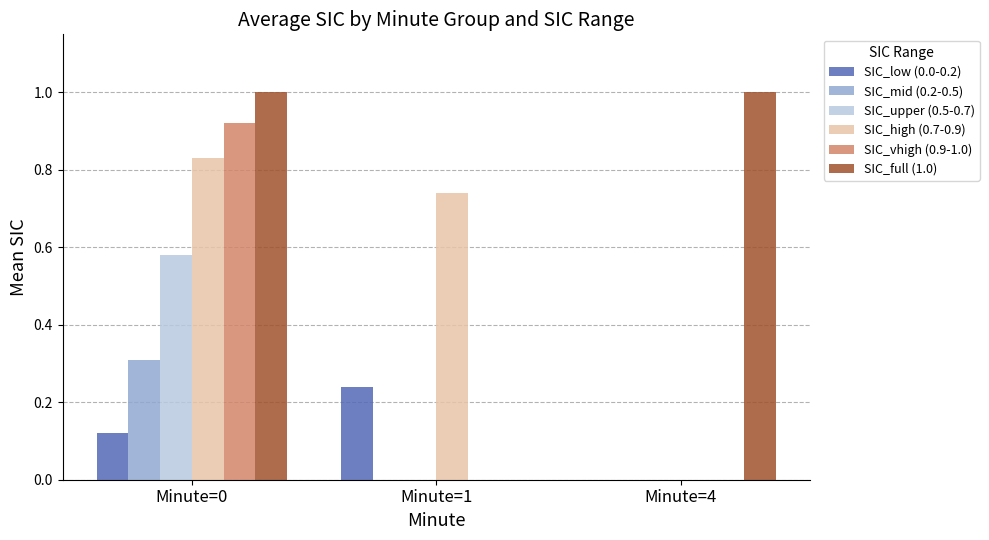

What are all the series names shown in the legend?

SIC_low (0.0-0.2), SIC_mid (0.2-0.5), SIC_upper (0.5-0.7), SIC_high (0.7-0.9), SIC_vhigh (0.9-1.0), SIC_full (1.0)